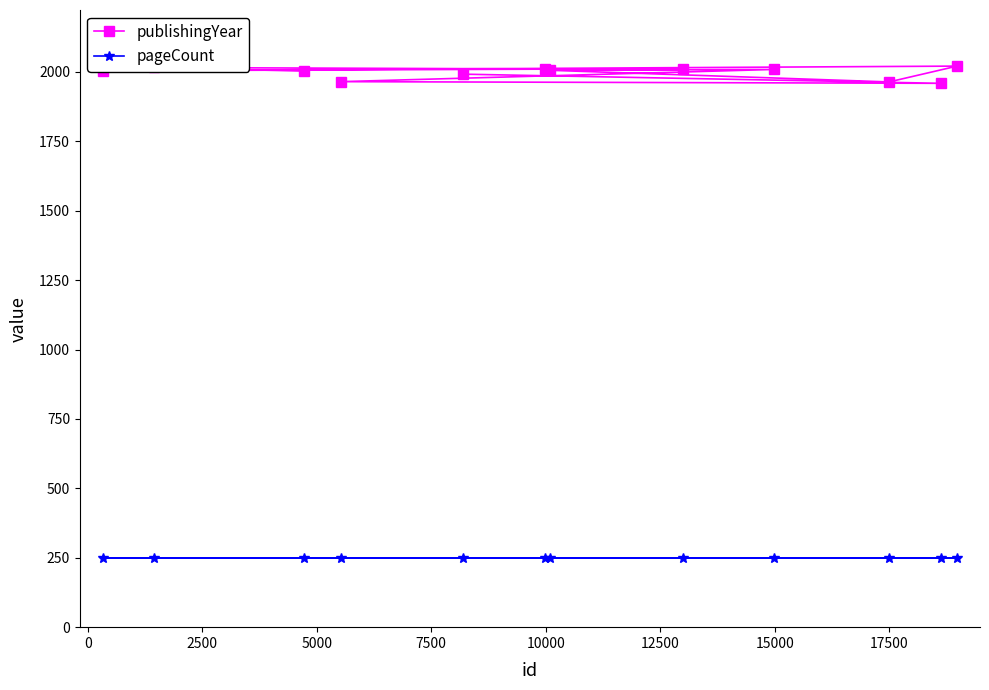

Which series has the largest total across all categories?

publishingYear